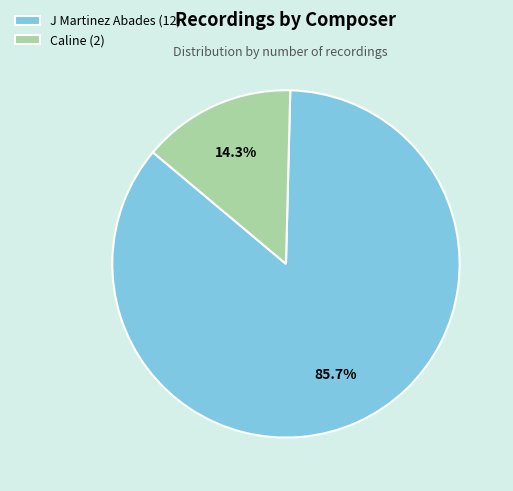

Which has a higher value, J Martinez Abades or Caline?

J Martinez Abades